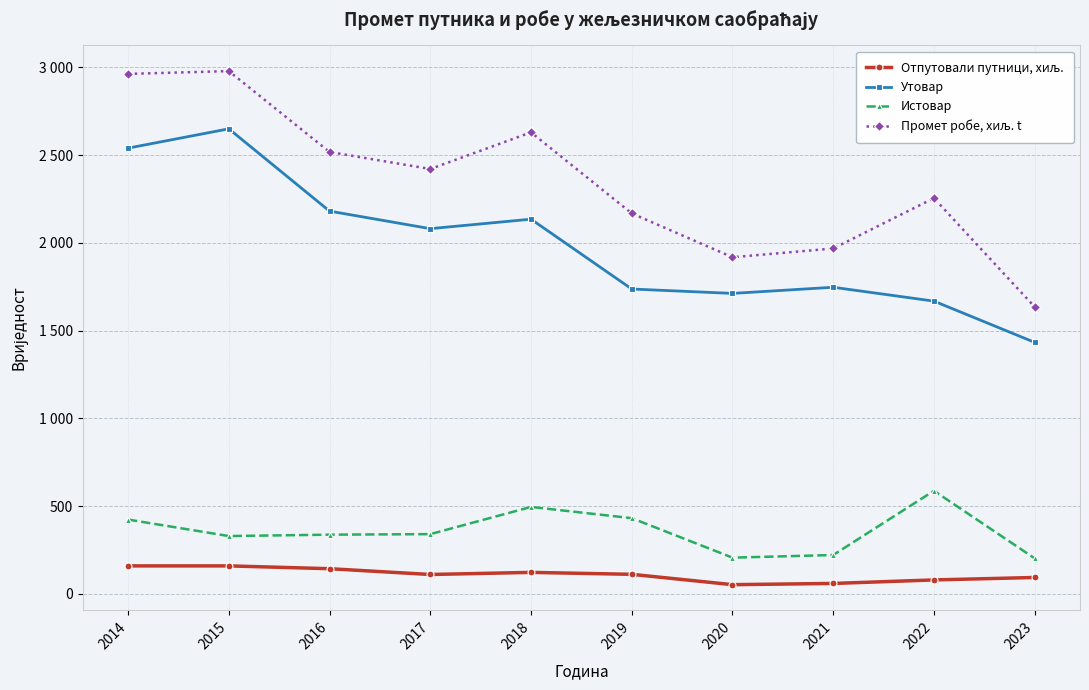

At 2017, list the series in order from largest to smallest.

Промет робе, хиљ. t, Утовар, Истовар, Отпутовали путници, хиљ.